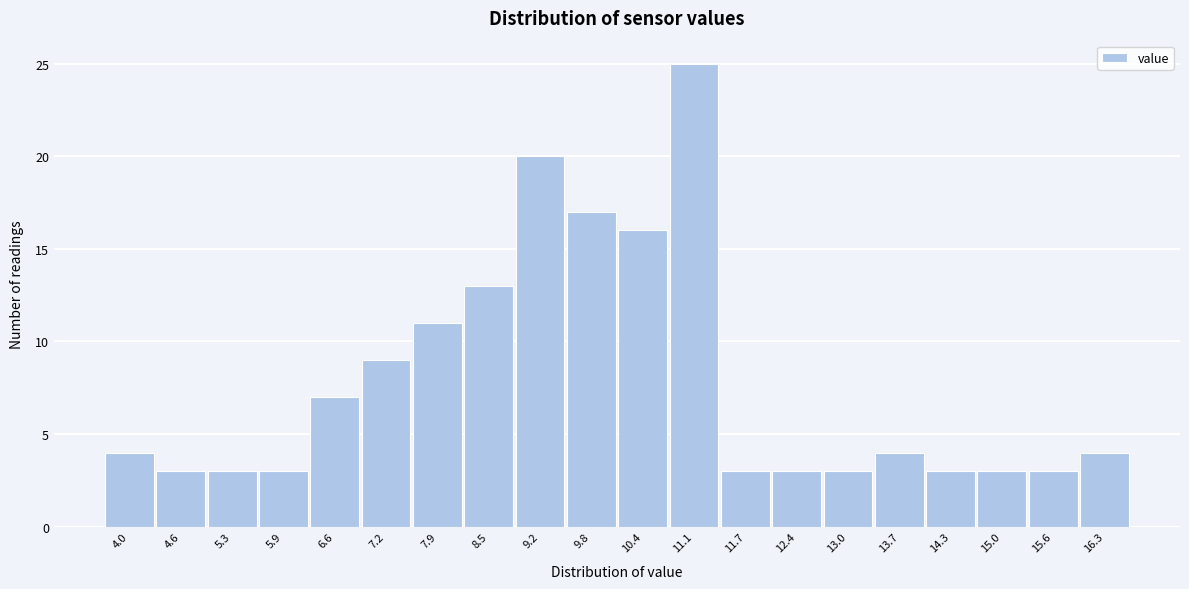

Reading right to left, transcribe all the data shown in this chart.

16.3=4	15.6=3	15.0=3	14.3=3	13.7=4	13.0=3	12.4=3	11.7=3	11.1=25	10.4=16	9.8=17	9.2=20	8.5=13	7.9=11	7.2=9	6.6=7	5.9=3	5.3=3	4.6=3	4.0=4